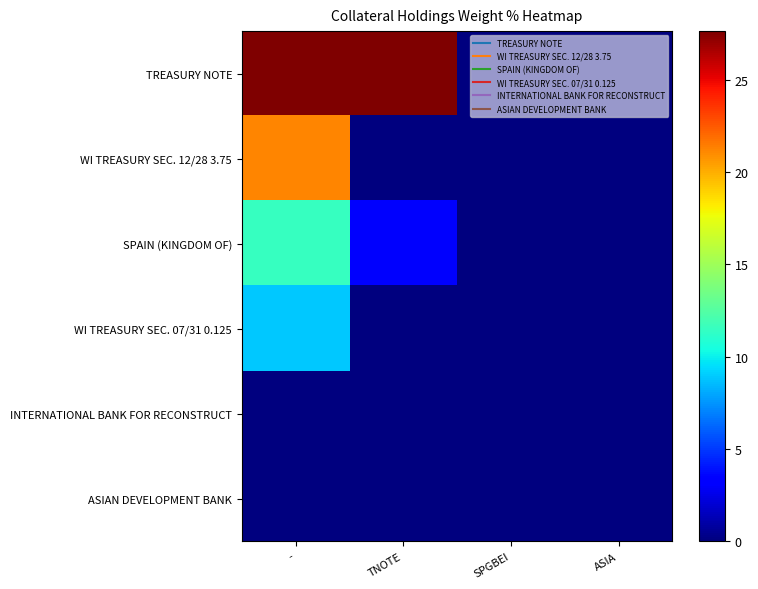

What is the maximum value shown in the chart?

27.6